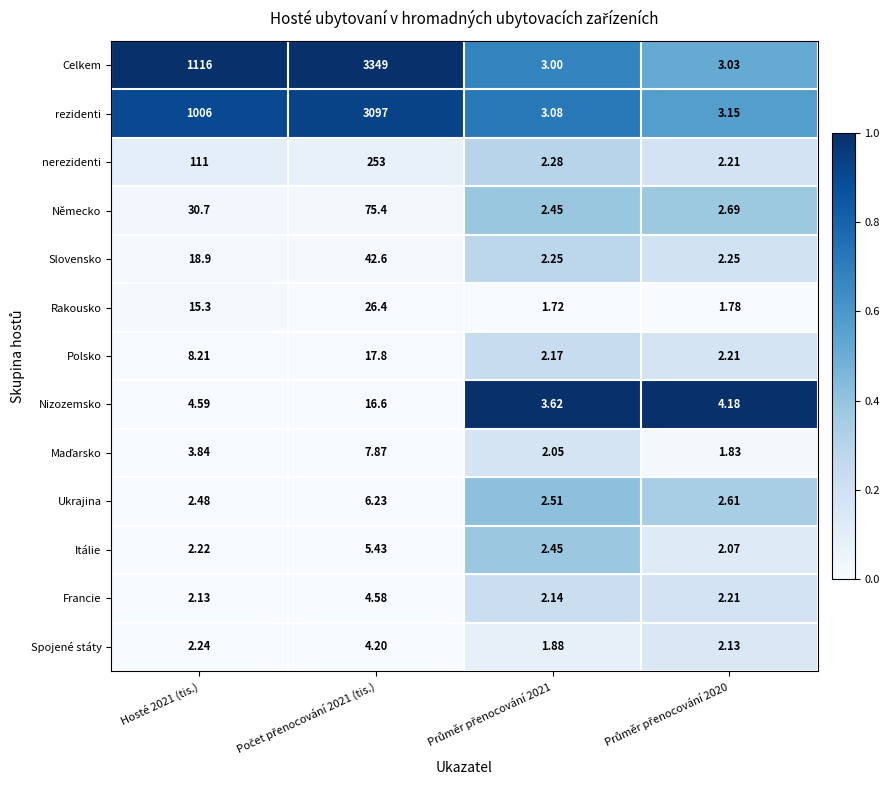

Which series has the largest total across all categories?

Celkem